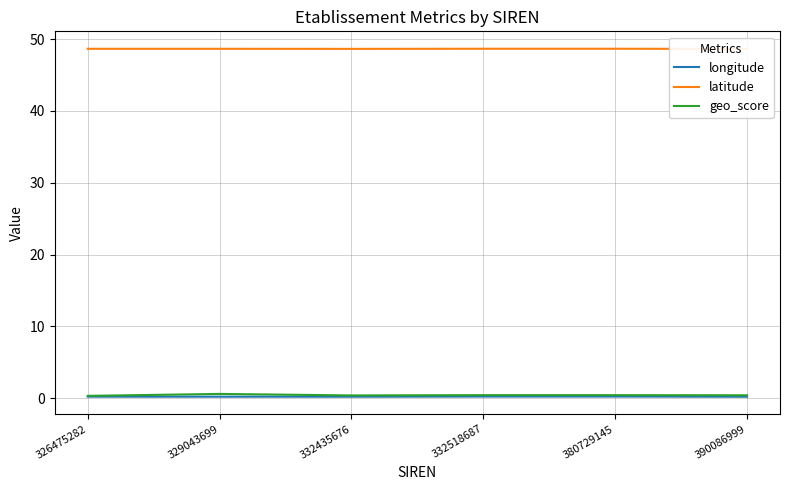

Does the chart have visible grid lines?

Yes